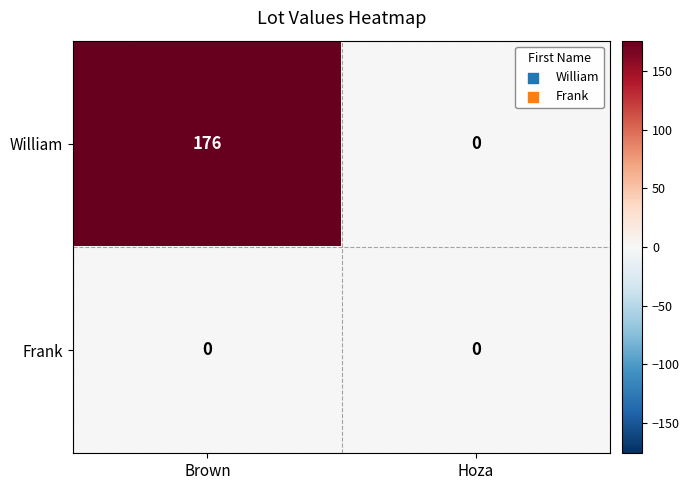

How many distinct data groups are displayed?

2